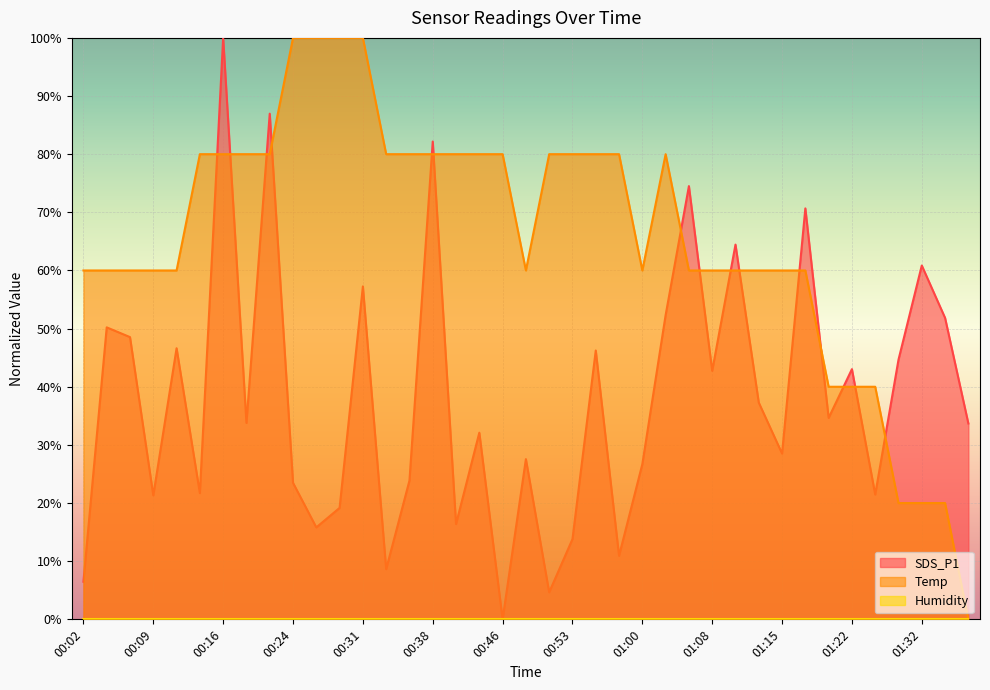

How many data points in Temp are above 59?

32